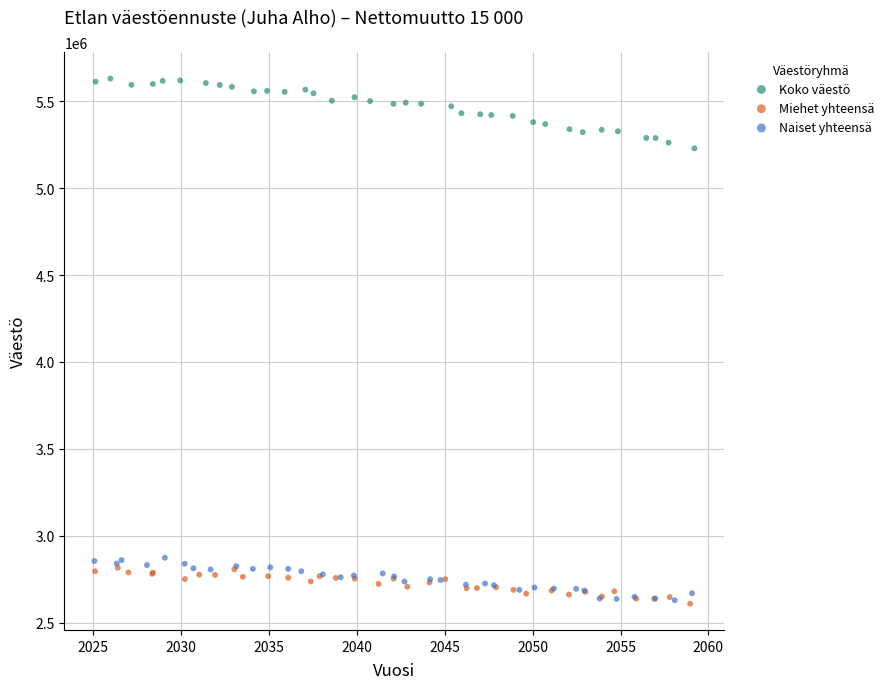

Which series has the widest spread of Y values?

Koko väestö